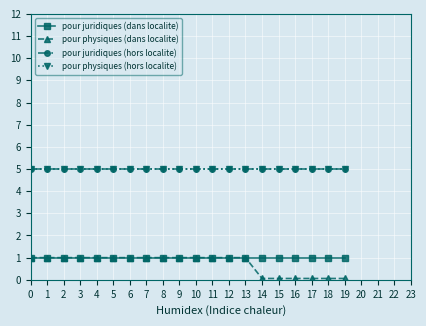

Is this an area chart (filled region under the line)?

No